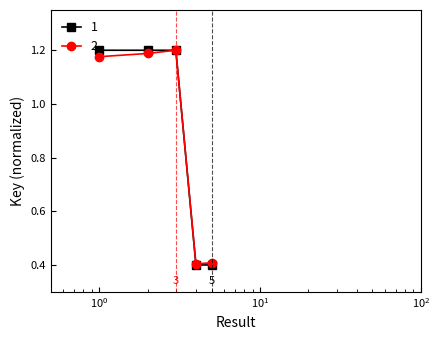

Which series has the largest range (max minus min)?

1